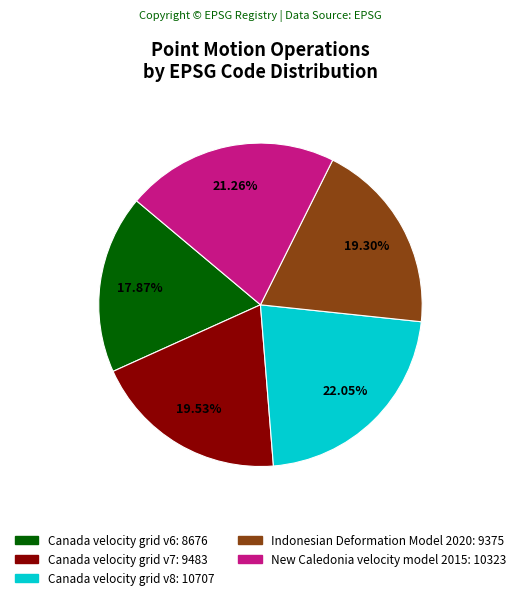

How many slices are in this pie chart?

5